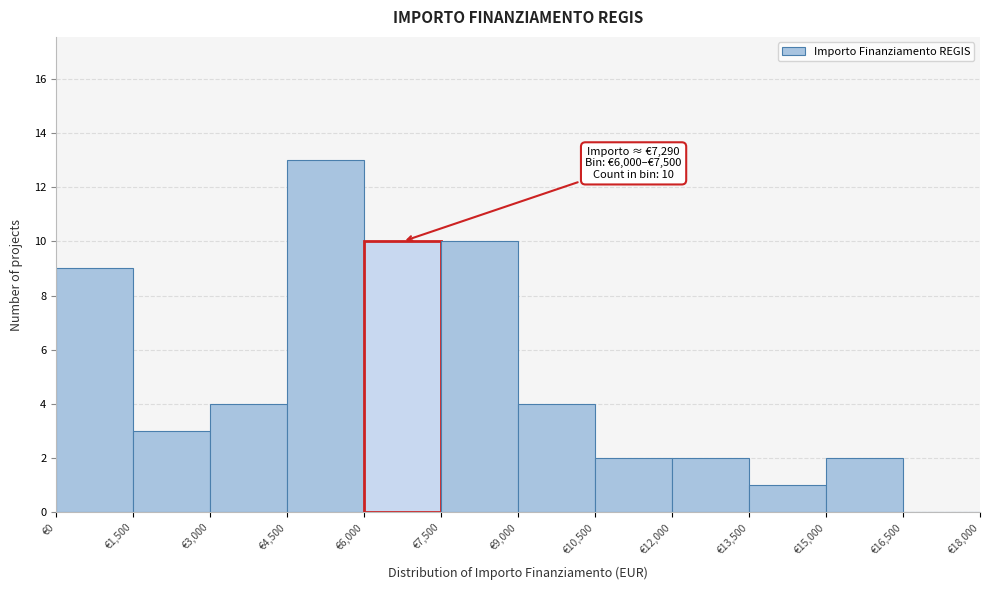

Over which range of the x-axis is the bar tallest?

4500 to 6000